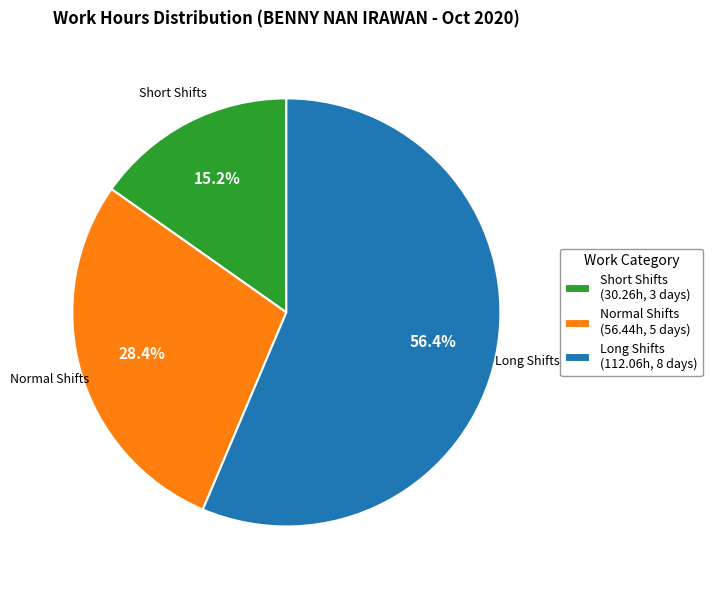

Count the number of slices in the pie.

3